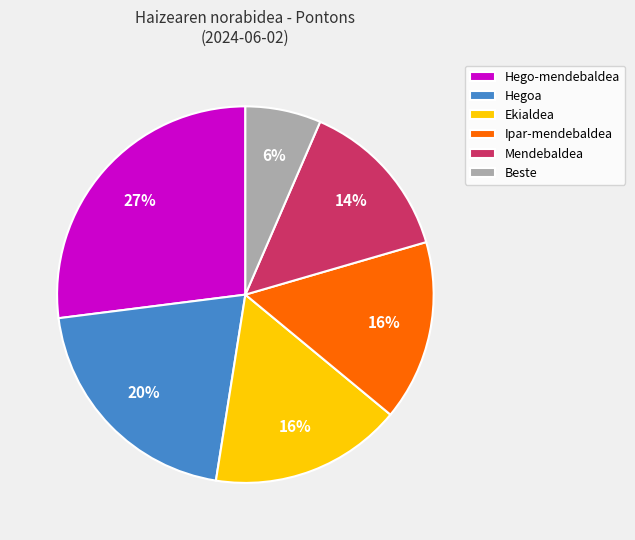

Which has a higher value, Mendebaldea or Ekialdea?

Ekialdea